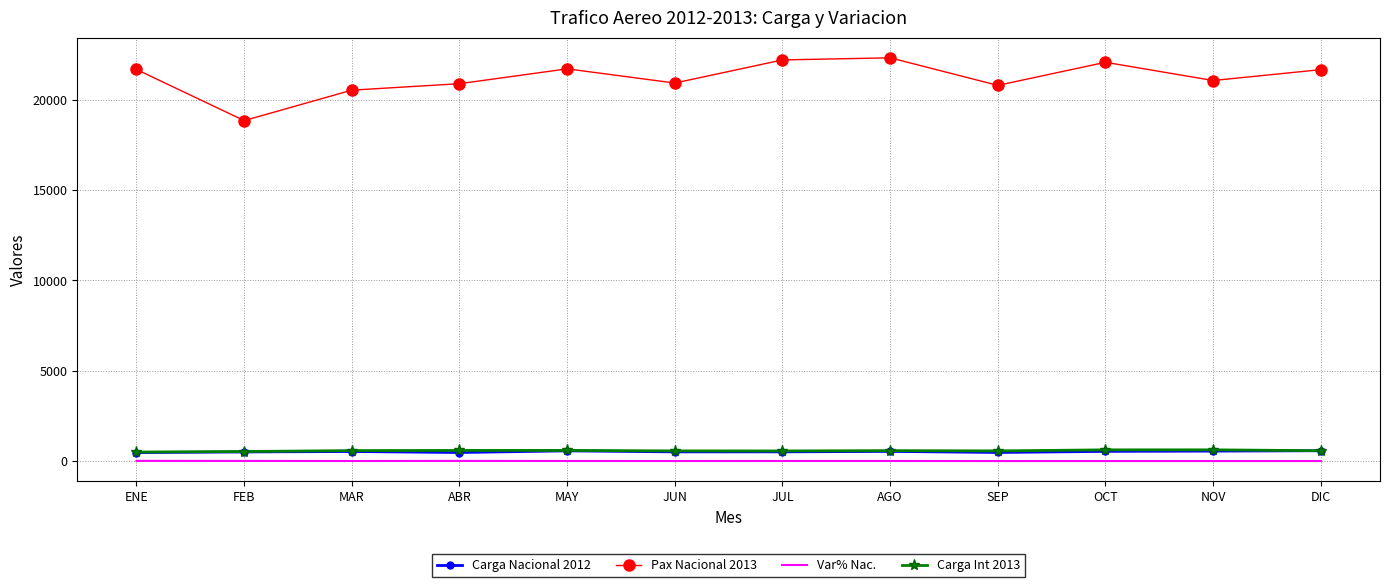

What are all the series names shown in the legend?

Carga Nacional 2012, Pax Nacional 2013, Var% Nac., Carga Int 2013